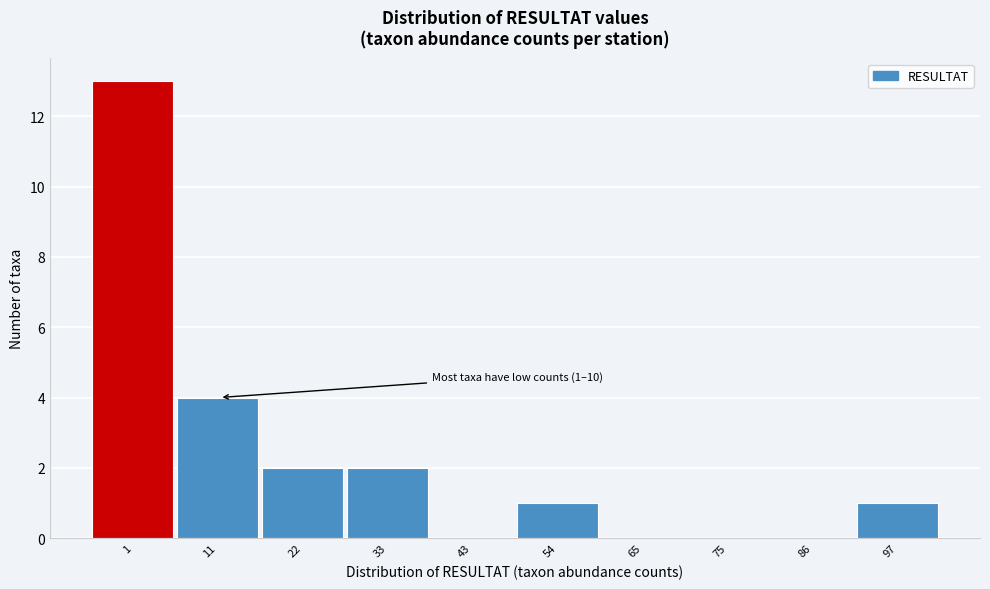

Reading left to right, list all the values displayed in this chart.

1=13	11=4	22=2	33=2	43=0	54=1	65=0	75=0	86=0	97=1